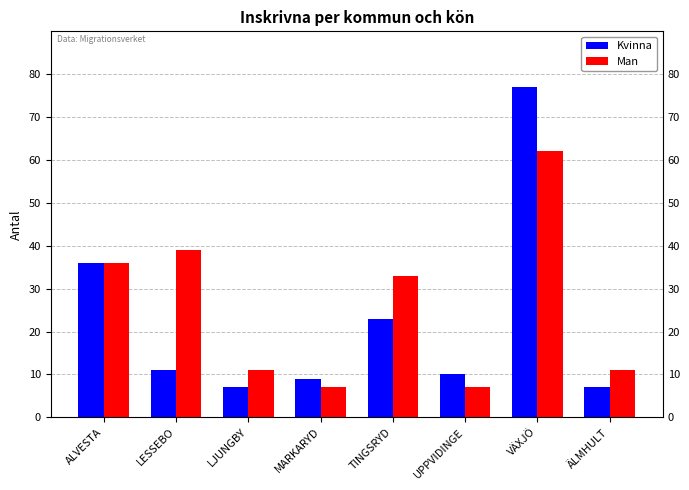

Reading left to right, transcribe all the data shown in this chart.

Kvinna: 36	11	7	9	23	10	77	7
Man: 36	39	11	7	33	7	62	11